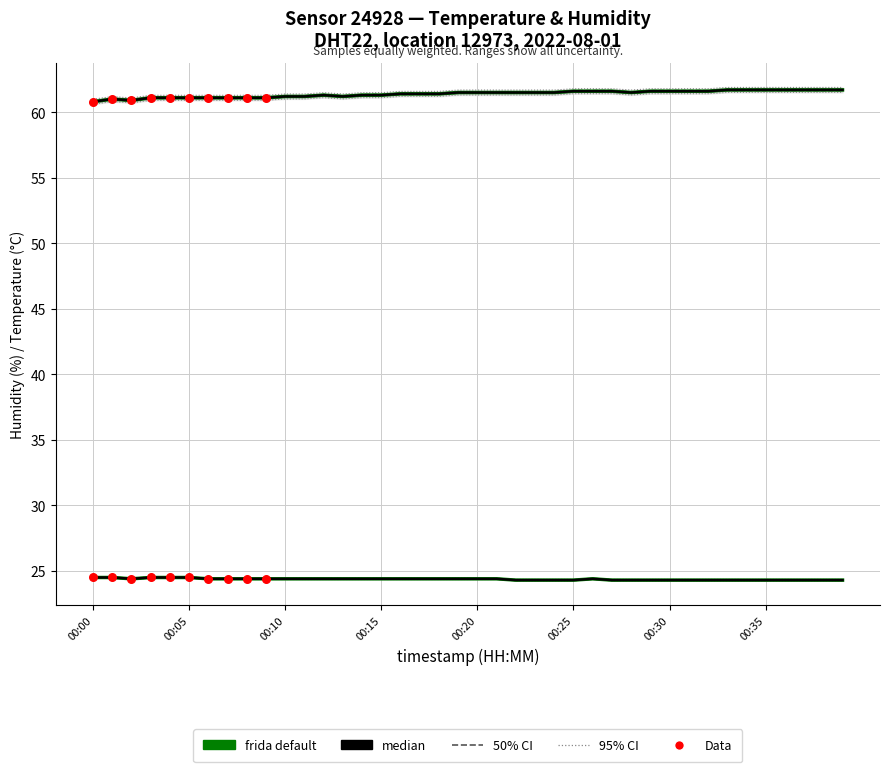

At how many categories does at least one series exceed 45?

40